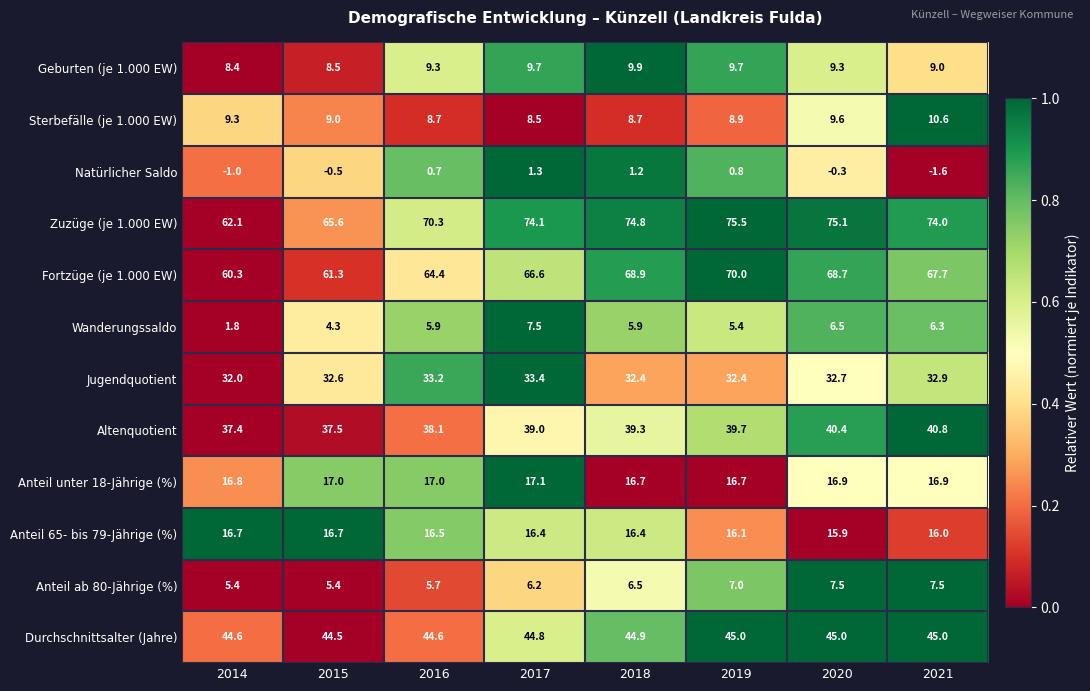

Where is Altenquotient nearest to the value 39?

2017